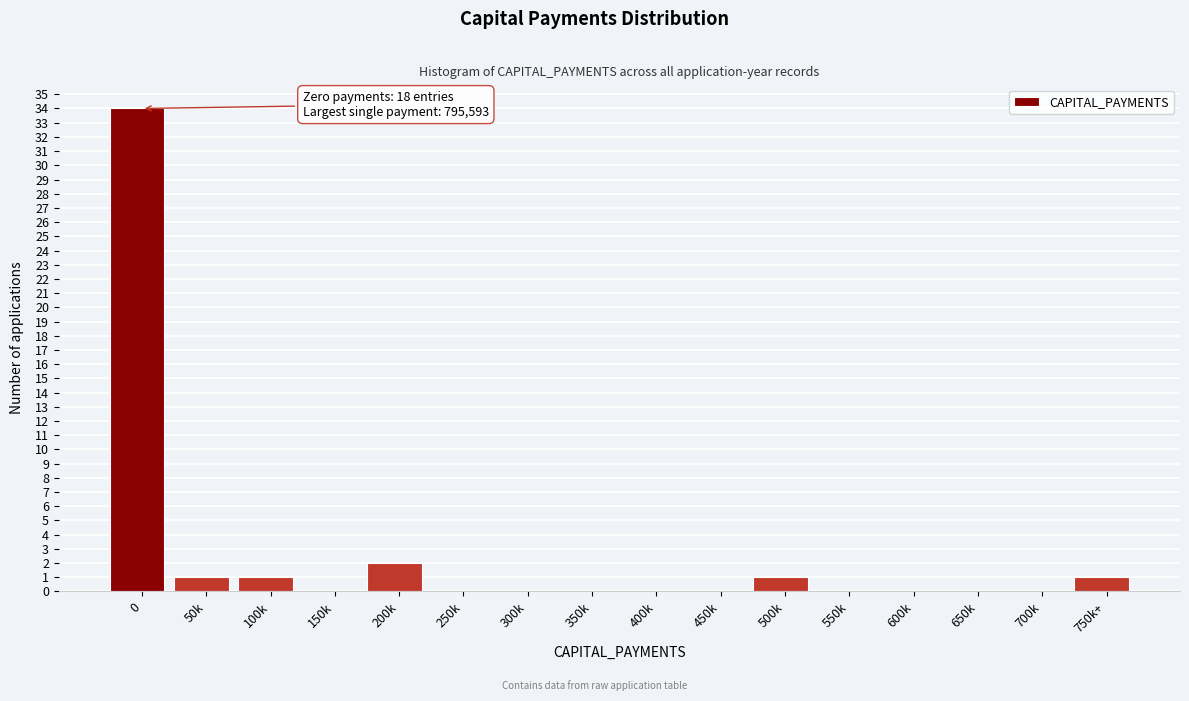

Reading left to right, list all the values displayed in this chart.

0=34	50k=1	100k=1	150k=0	200k=2	250k=0	300k=0	350k=0	400k=0	450k=0	500k=1	550k=0	600k=0	650k=0	700k=0	750k+=1